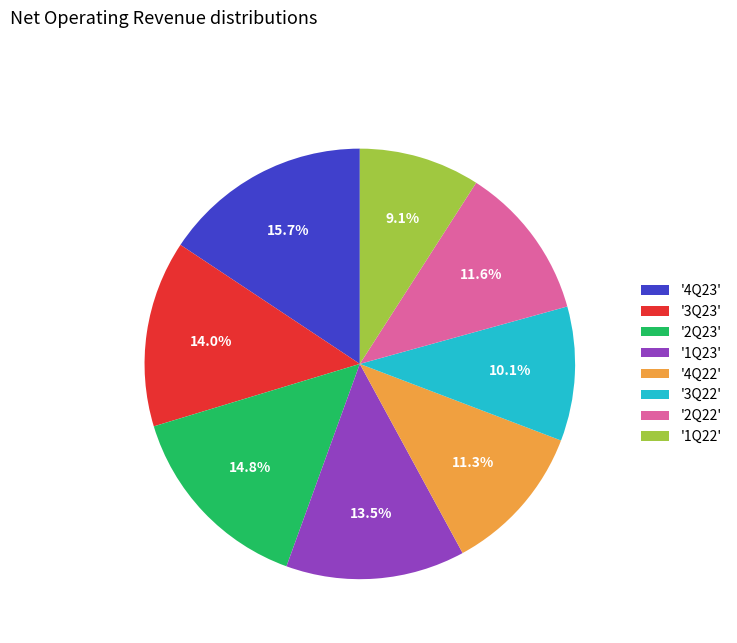

Does any single category account for the majority?

No